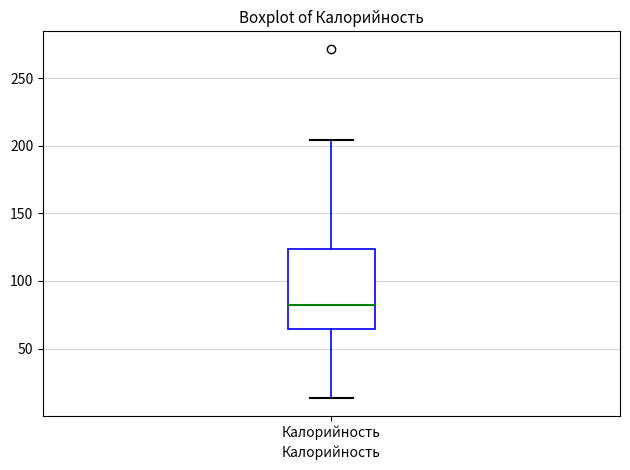

Transcribe this box plot: give where the median line is, the range the box spans, and where the two whiskers end, as read against the y-axis. The values are not printed on the chart, so give them approximately, as read against the axis.

median 80, box 65 to 125, whiskers 15 to 205